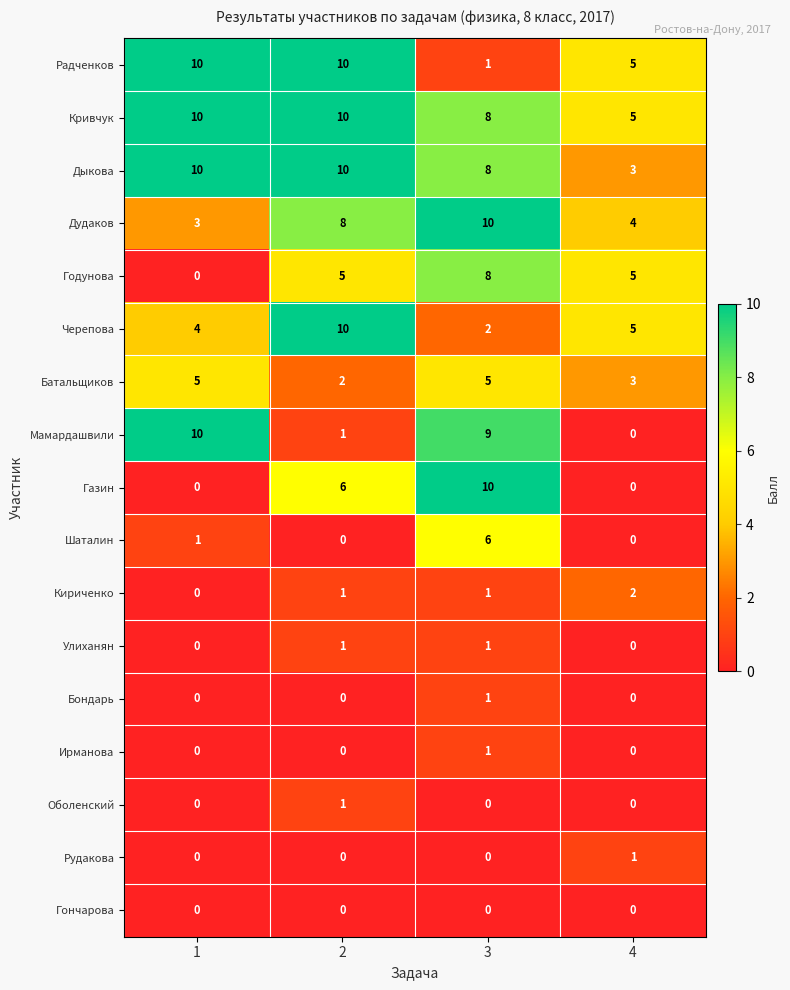

At which label is Батальщиков closest to 3?

4